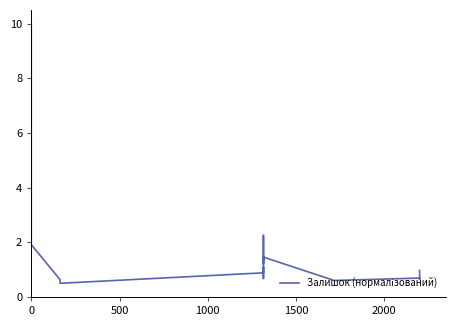

The chart shows a value of 0.4 at 9. True or false?

False